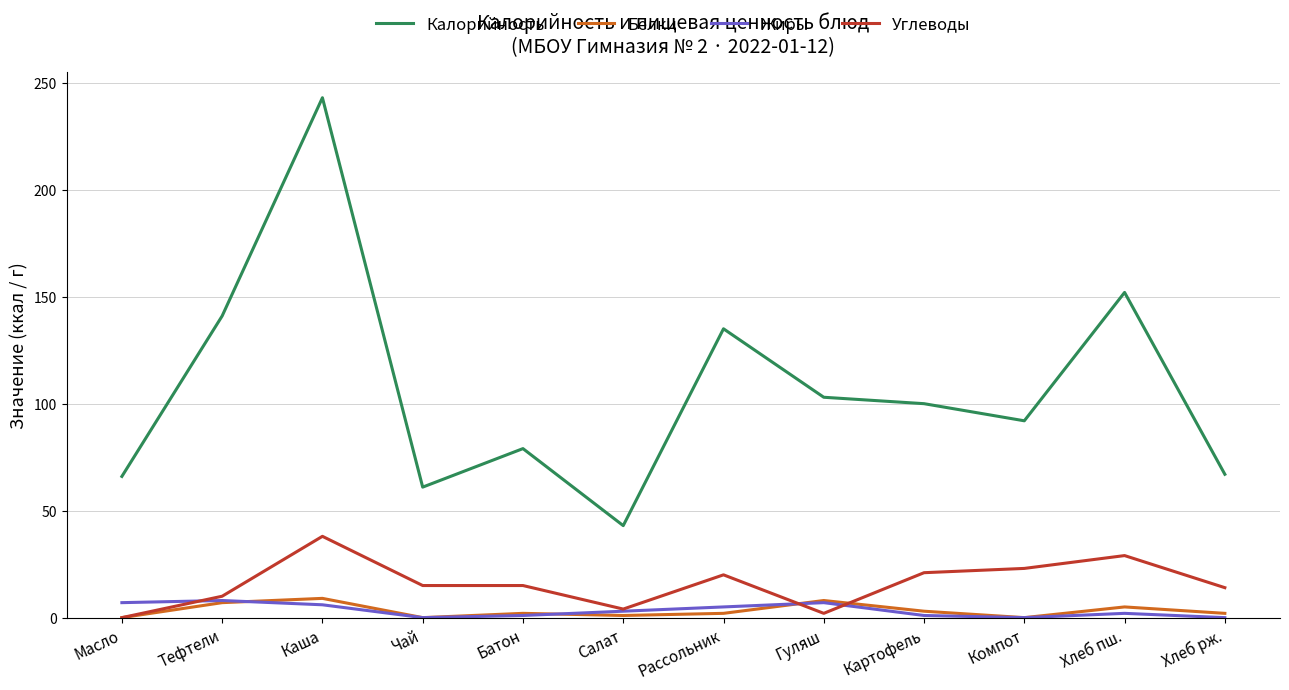

True or false: Калорийность has a value of 243 at Каша.

True